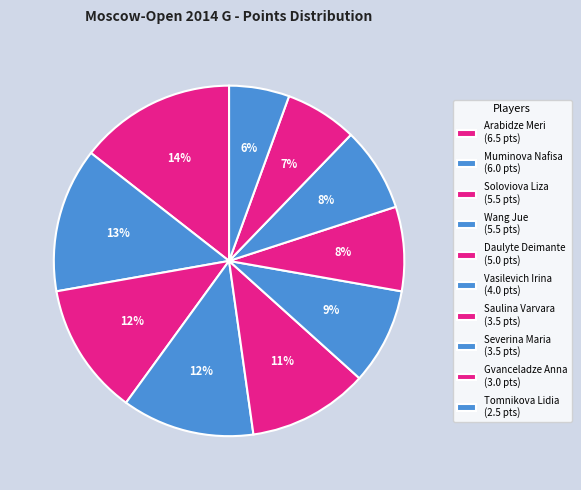

To the nearest percent, what is the combined percentage of Wang Jue and Gvanceladze Anna?

19%